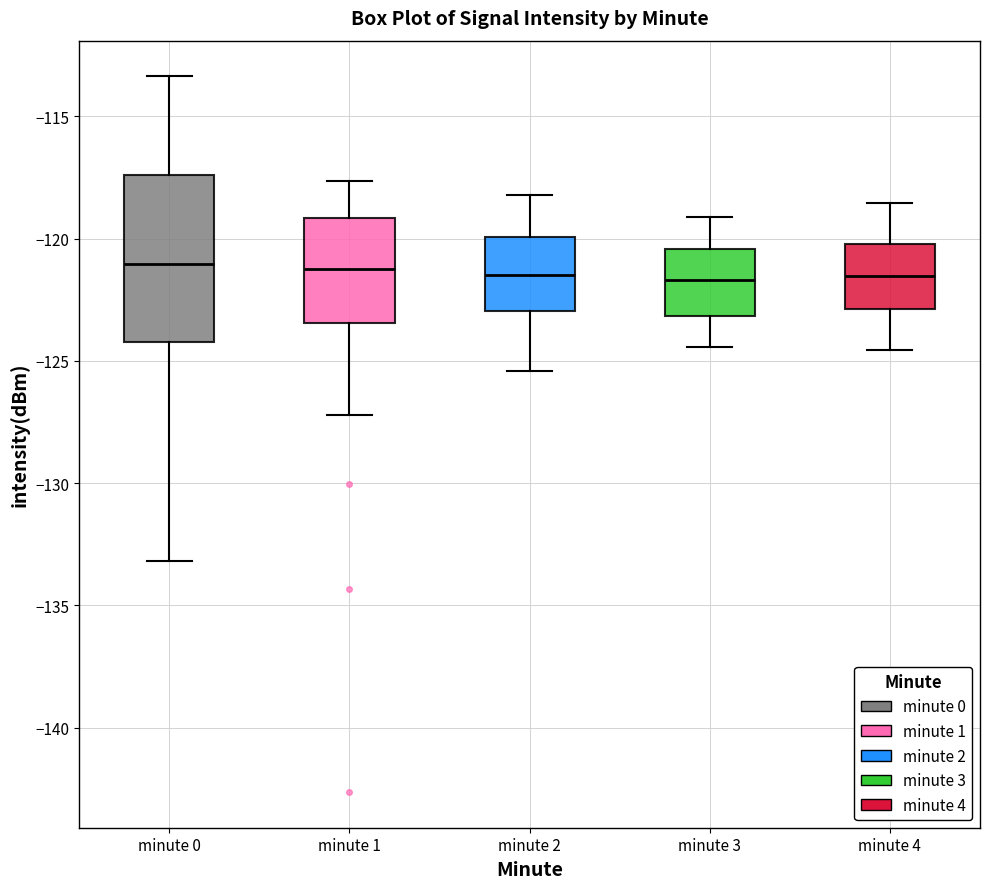

Reading left to right, read every box against the y-axis: the position of its median line, the range the box covers, and the ends of its whiskers. The values are not printed on the chart, so give them approximately, as read against the axis.

minute 0: median -121.0, box -124.0 to -117.5, whiskers -133.0 to -113.5
minute 1: median -121.0, box -123.5 to -119.0, whiskers -127.0 to -117.5
minute 2: median -121.5, box -123.0 to -120.0, whiskers -125.5 to -118.0
minute 3: median -121.5, box -123.0 to -120.5, whiskers -124.5 to -119.0
minute 4: median -121.5, box -123.0 to -120.0, whiskers -124.5 to -118.5